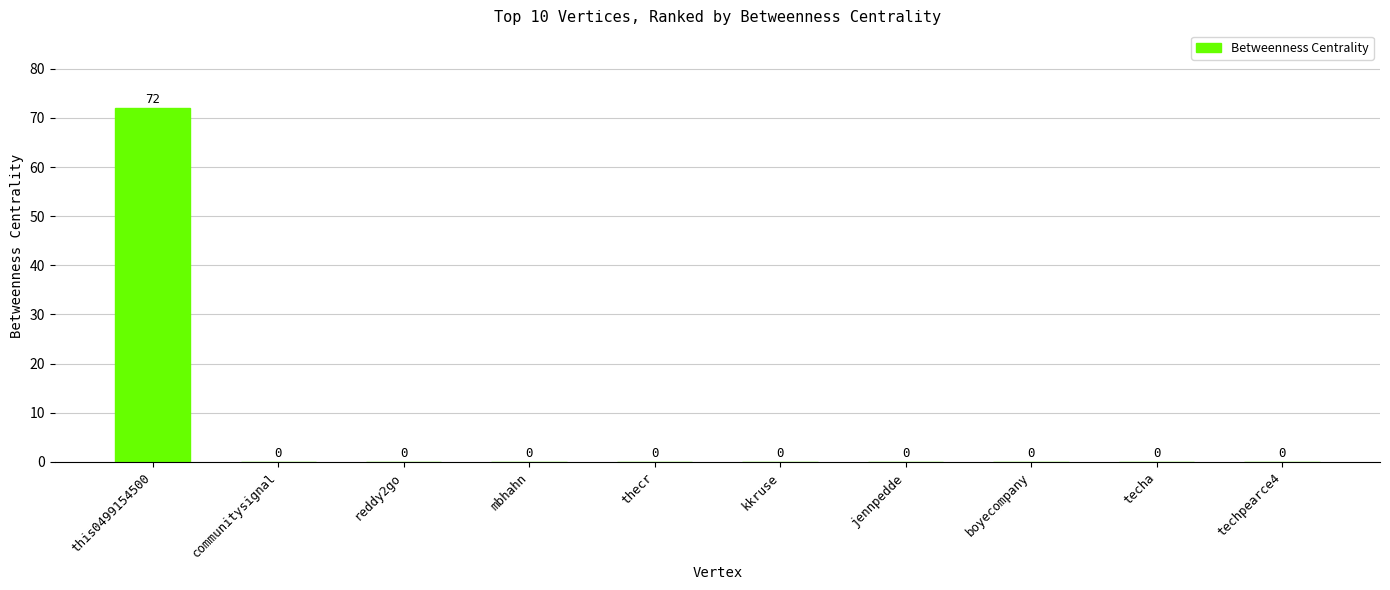

What is the sum of all values?

72